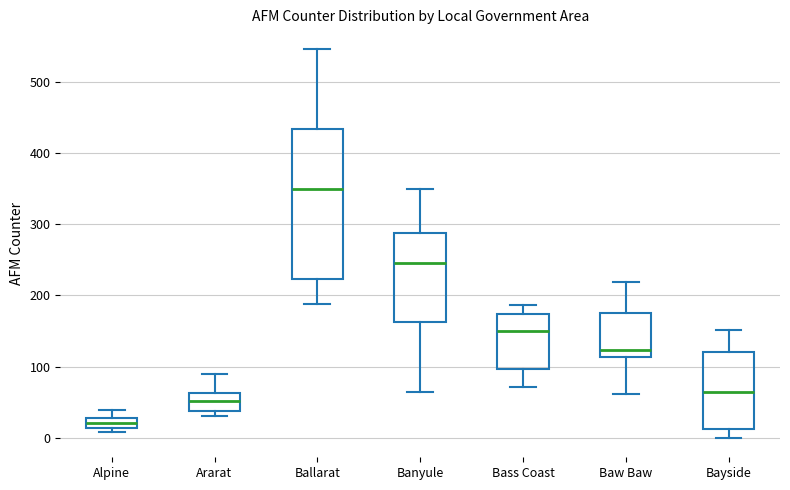

Which box has the highest median line?

Ballarat